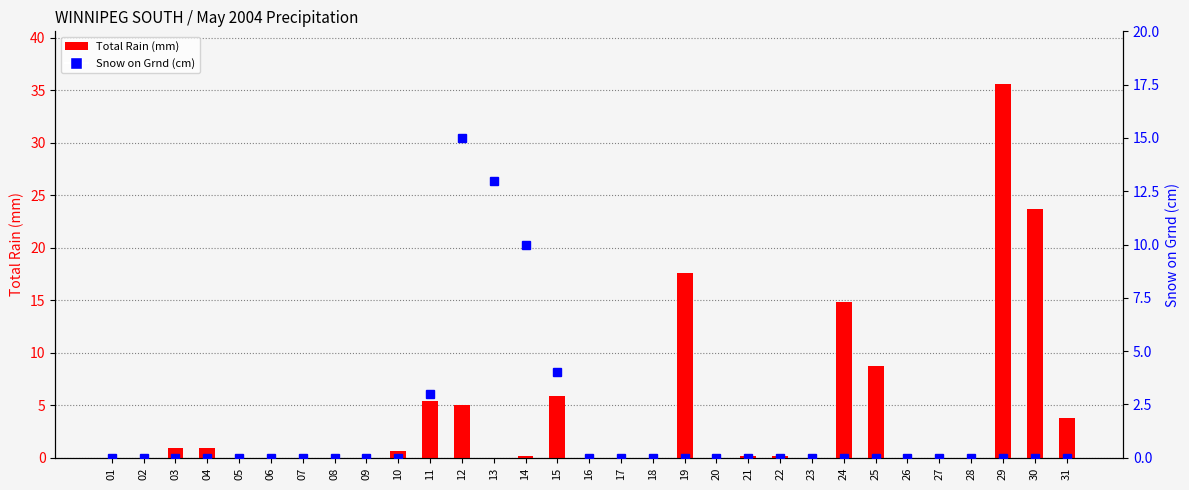

What is the total value across all series at 15?

9.9